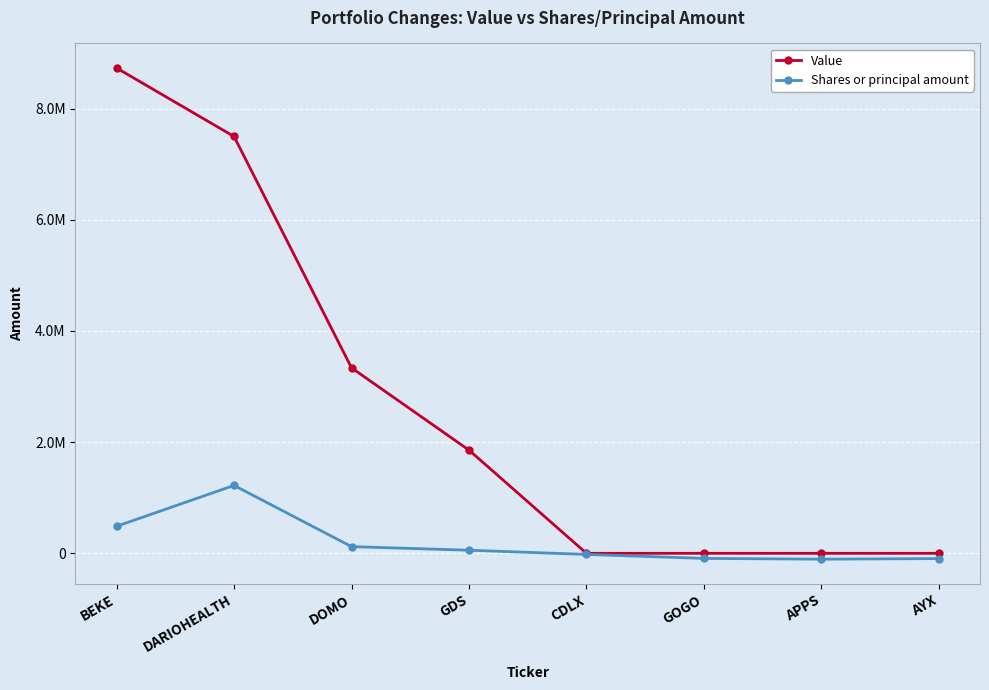

What is the sum of the Value values at APPS and GDS?

1856000